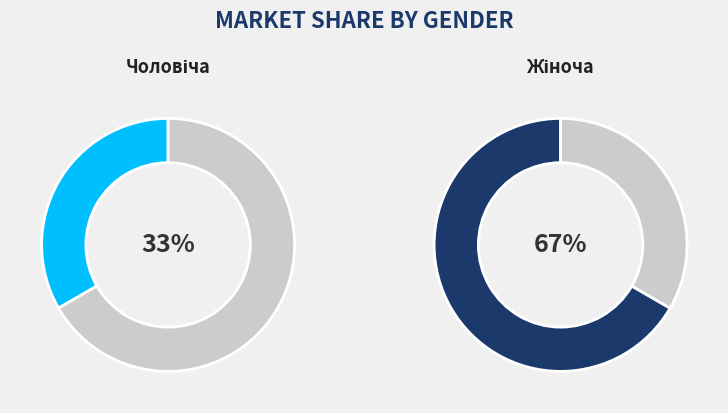

To the nearest percent, what percentage of the pie is Чоловіча?

33%